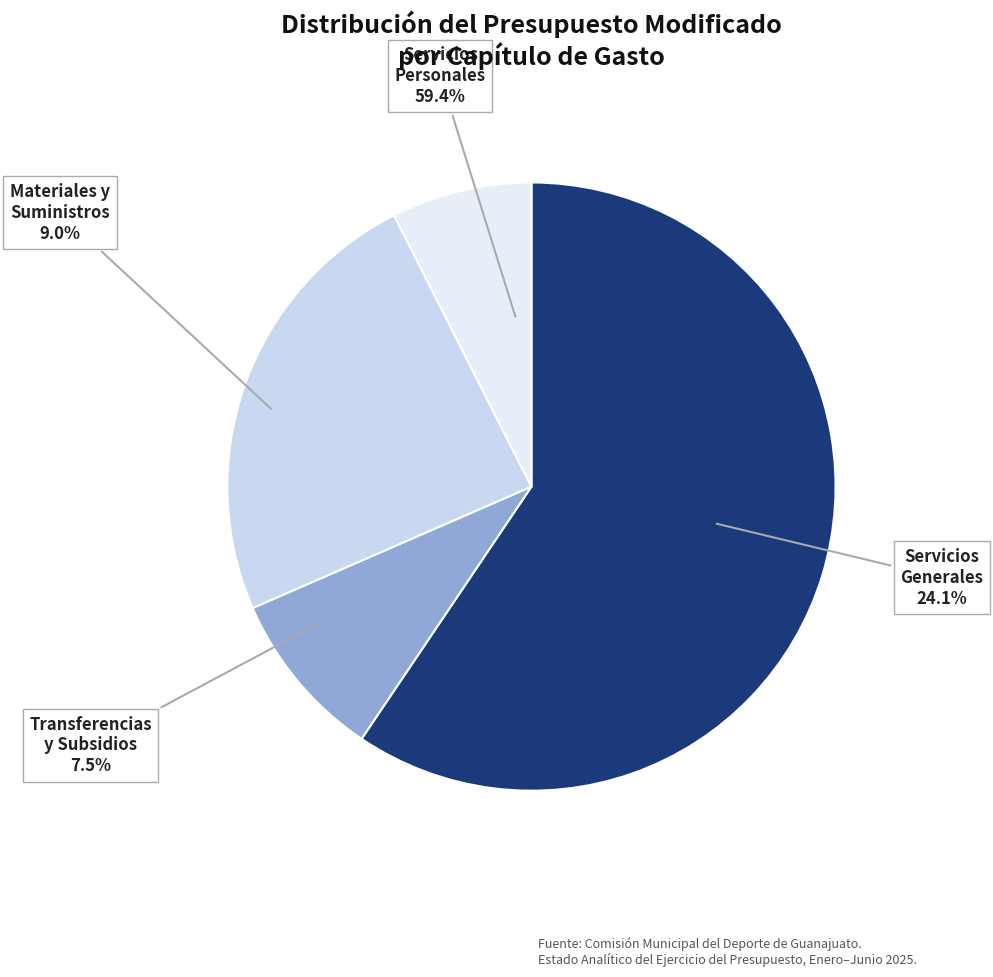

Which slice is the largest?

Servicios Personales